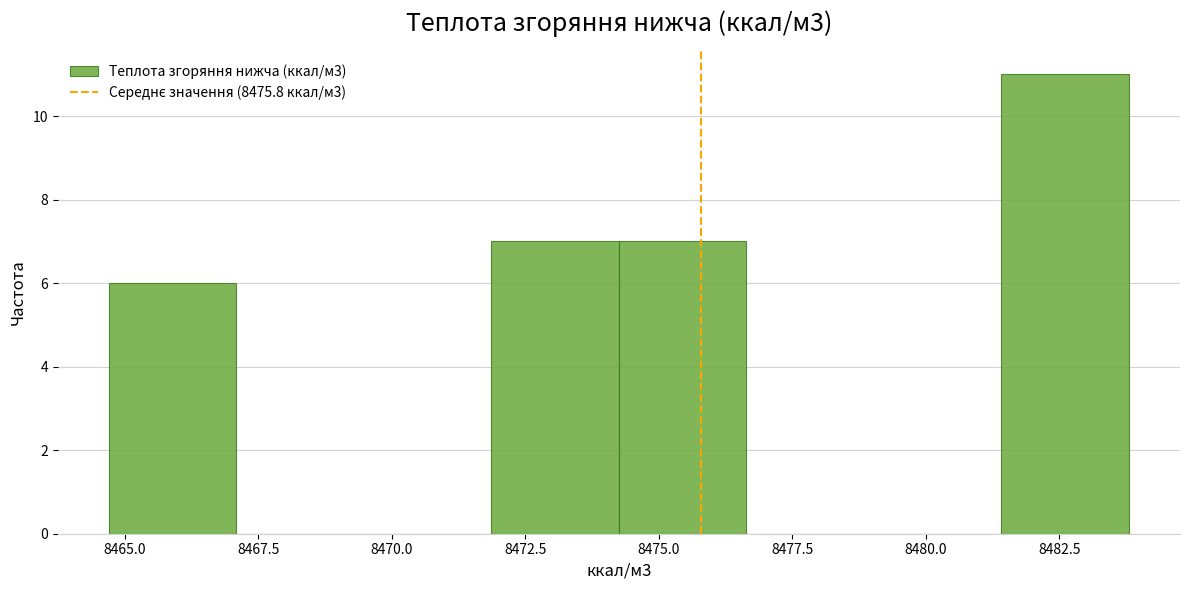

Reading left to right, list every bar in this chart as the range it spans on the x-axis followed by its height. Neither the bar edges nor the heights are printed on the chart, so give them approximately, as read against the axes.

8464.5 to 8467.0: 6
8467.0 to 8469.5: 0
8469.5 to 8472.0: 0
8472.0 to 8474.5: 7
8474.5 to 8476.5: 7
8476.5 to 8479.0: 0
8479.0 to 8481.5: 0
8481.5 to 8484.0: 11